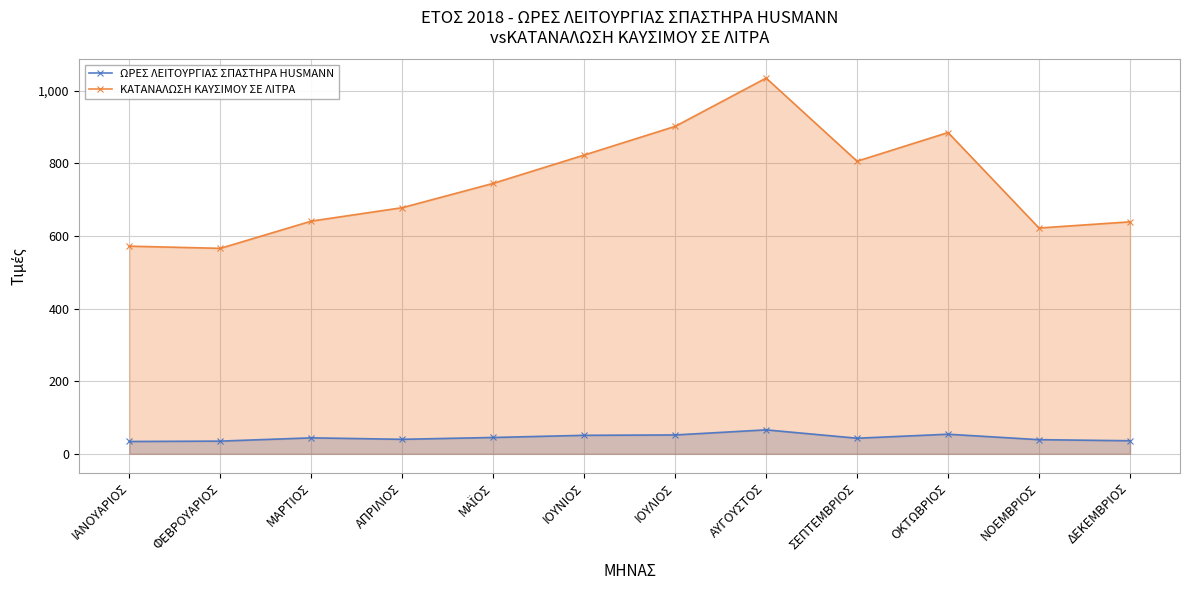

True or false: ΩΡΕΣ ΛΕΙΤΟΥΡΓΙΑΣ ΣΠΑΣΤΗΡΑ HUSMANN and ΚΑΤΑΝΑΛΩΣΗ ΚΑΥΣΙΜΟΥ ΣΕ ΛΙΤΡΑ intersect in this chart.

False